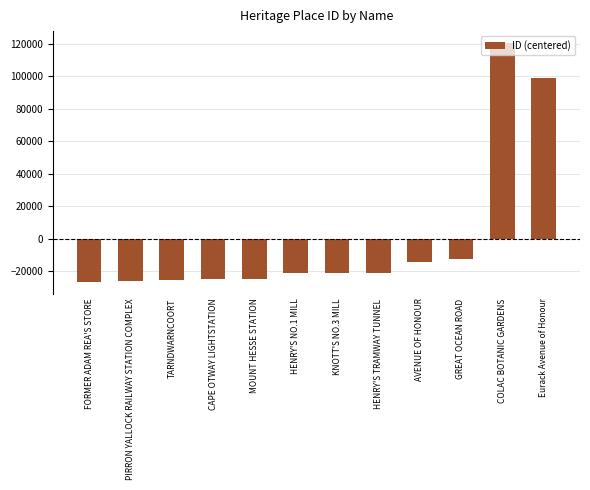

True or false: the data shows -33242.3 at MOUNT HESSE STATION.

False